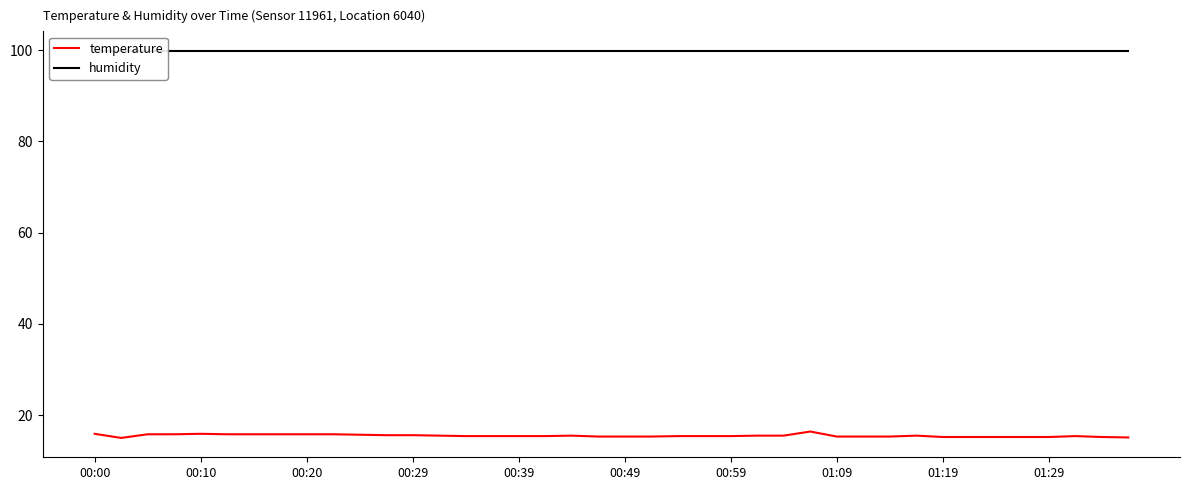

What is the maximum value for temperature?

16.4